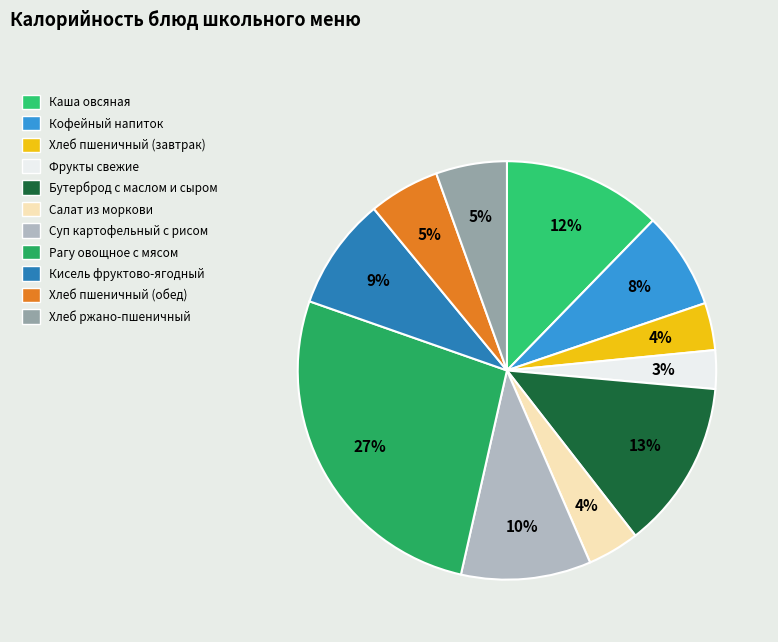

Is there a majority slice in this chart?

No